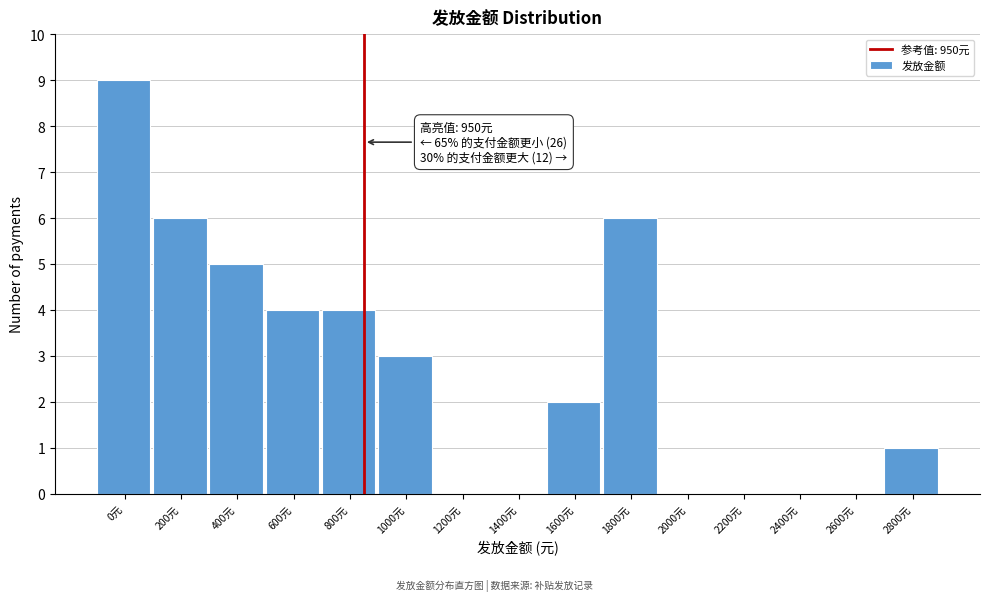

Reading left to right, extract all data points from this chart.

0元=9	200元=6	400元=5	600元=4	800元=4	1000元=3	1200元=0	1400元=0	1600元=2	1800元=6	2000元=0	2200元=0	2400元=0	2600元=0	2800元=1